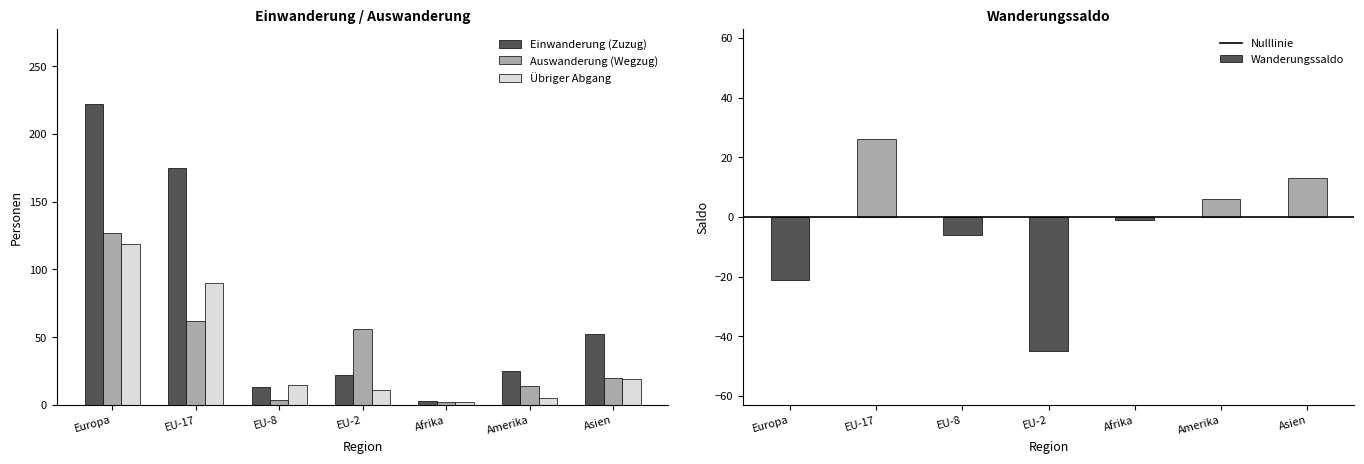

At which label does Einwanderung (Zuzug) first exceed 25?

Europa